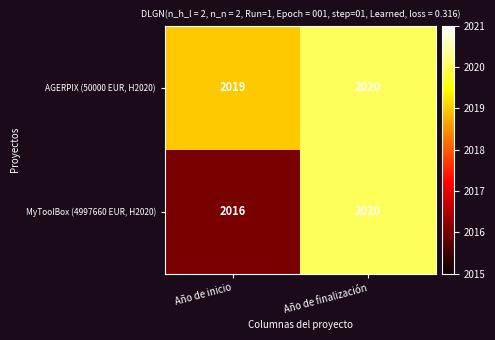

Which category has the highest value across all series?

Año de finalización